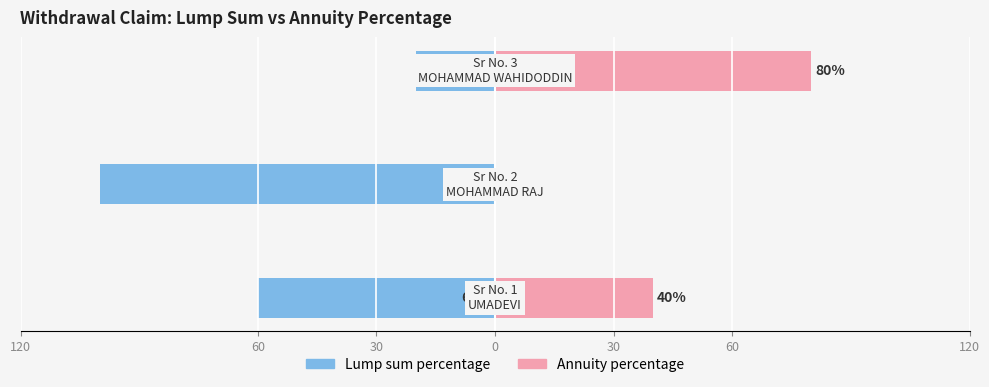

What are all the series names shown in the legend?

Lump sum percentage, Annuity percentage